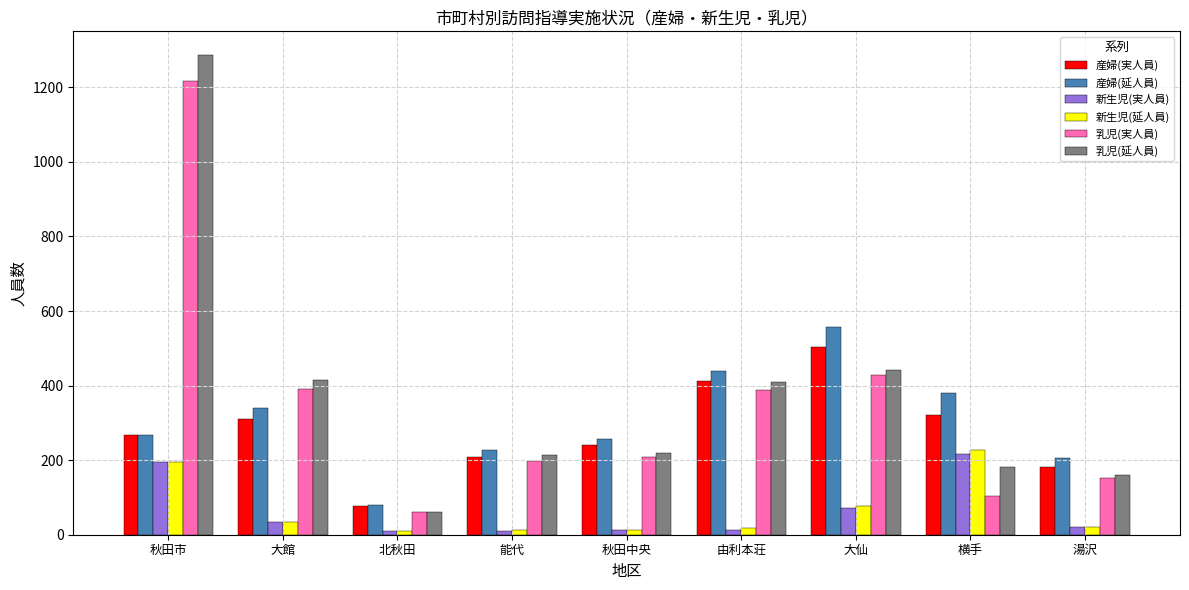

Is it true that 新生児(実人員) equals 46 at 横手?

False